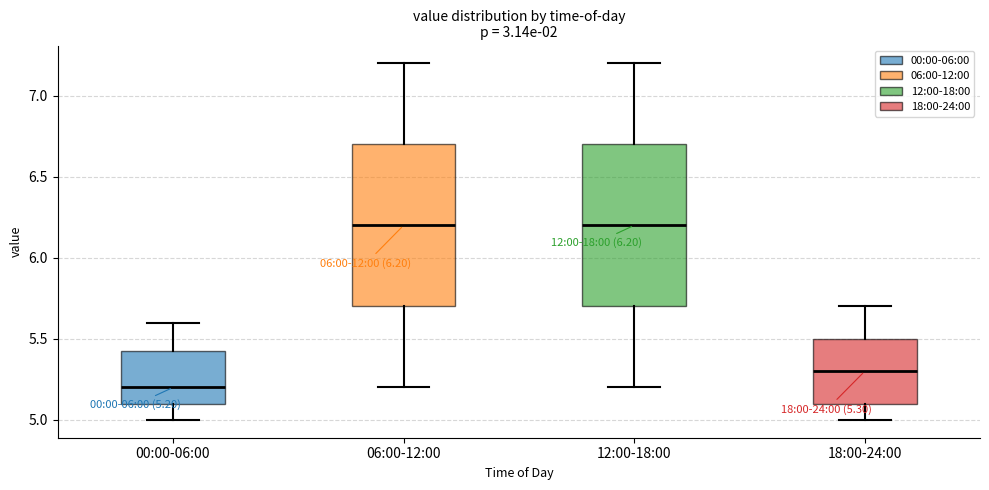

Which box's median line is the lowest?

00:00-06:00